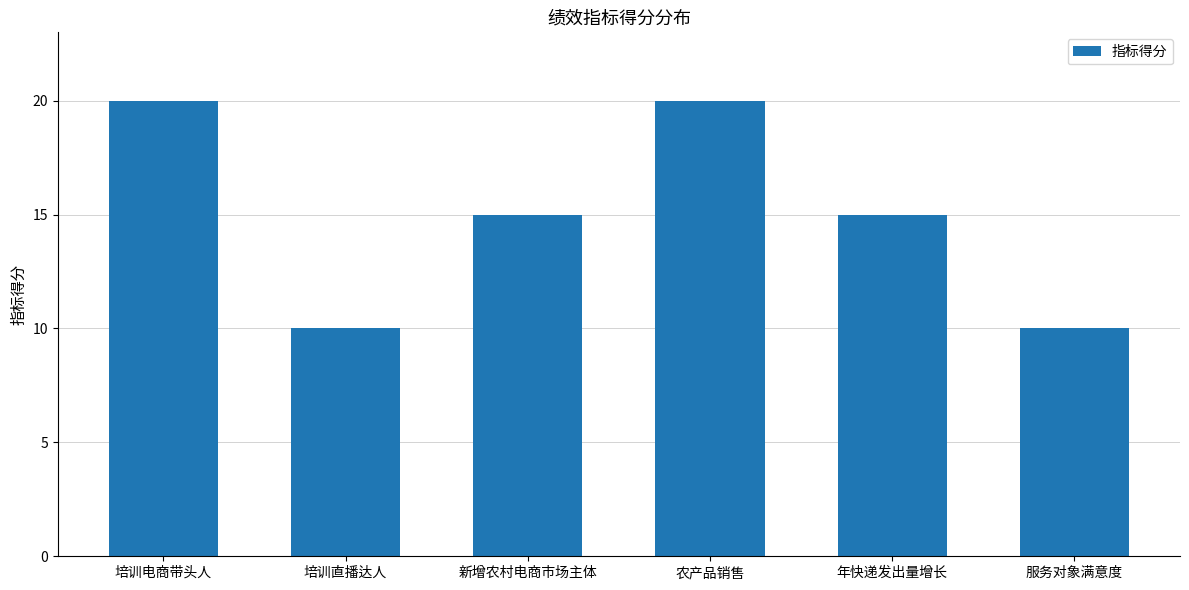

What value does the data have at 服务对象满意度, to the nearest 5?

10